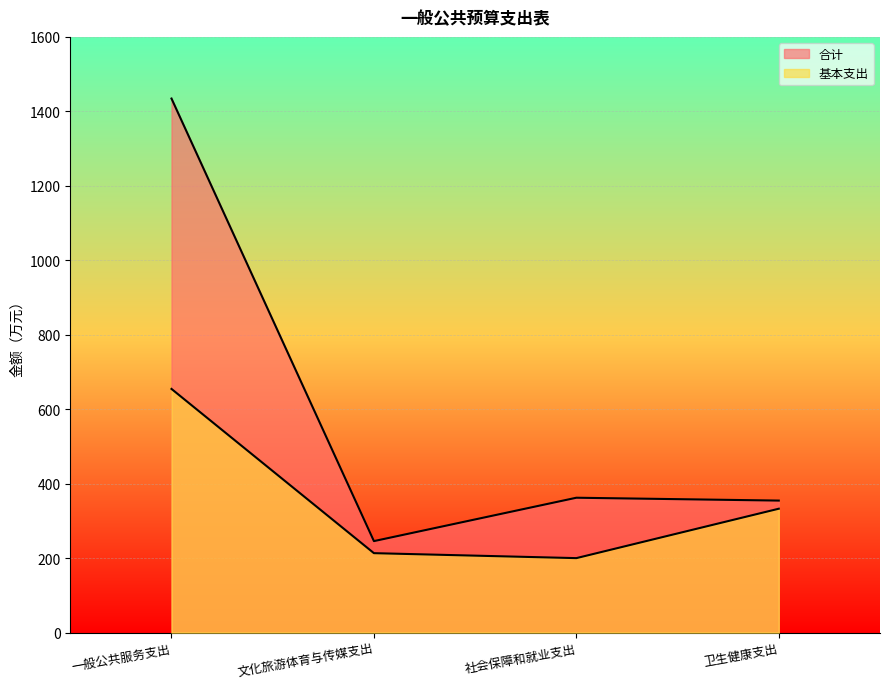

Reading left to right, extract all data points from this chart.

合计: 1434.4	245.7	362.2	354.6
基本支出: 654.5	213.4	200.0	332.7